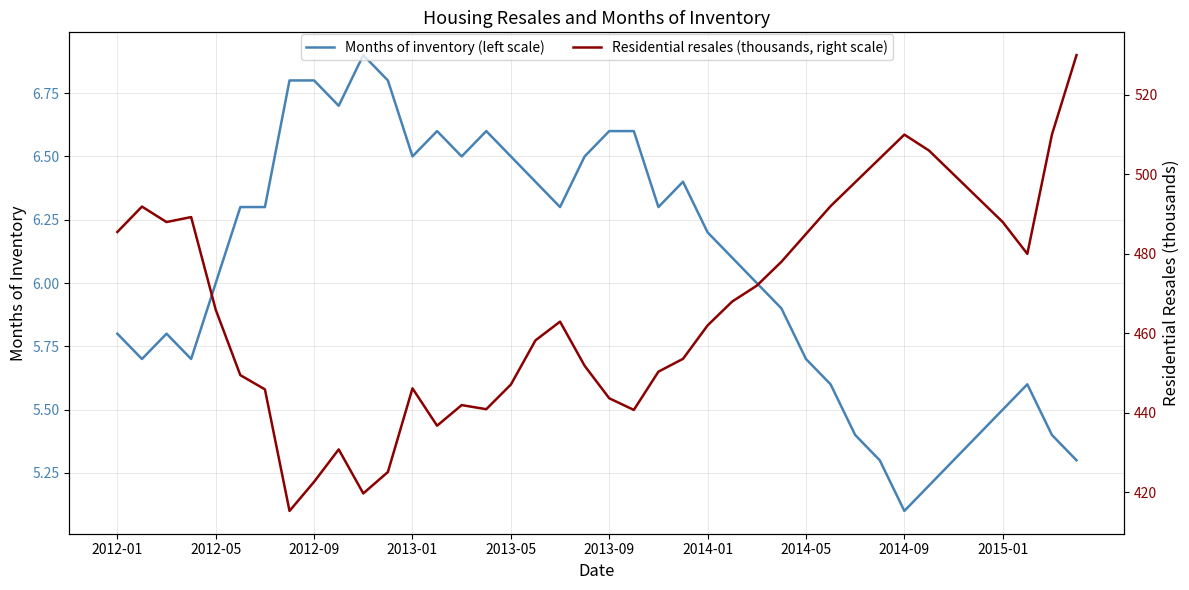

What is the value of the Residential resales (thousands, right scale) point at the 14th from the left?

436.8